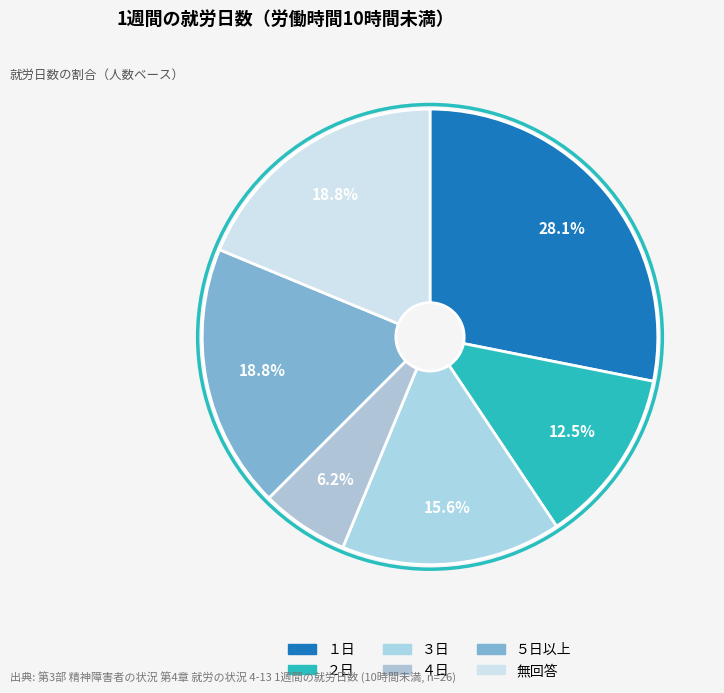

Rank the categories by value from highest to lowest.

１日, ５日以上, 無回答, ３日, ２日, ４日